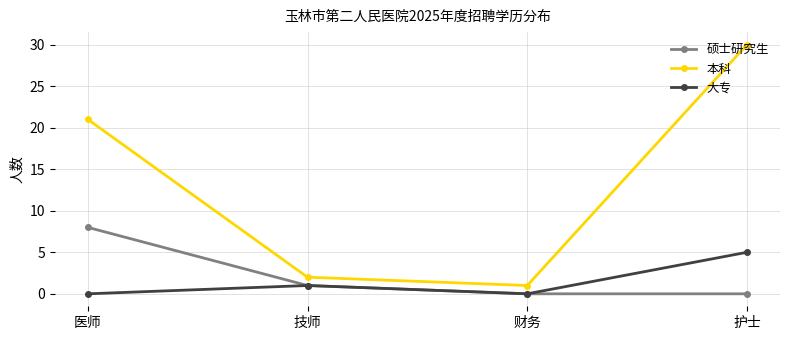

At how many categories does at least one series exceed 20?

2